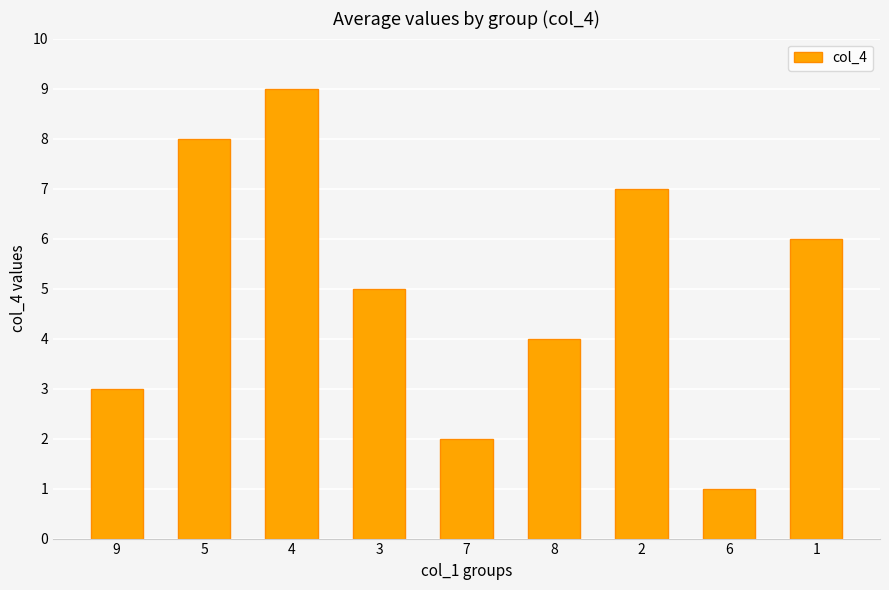

What is the change in value from 8 to 2?

+3